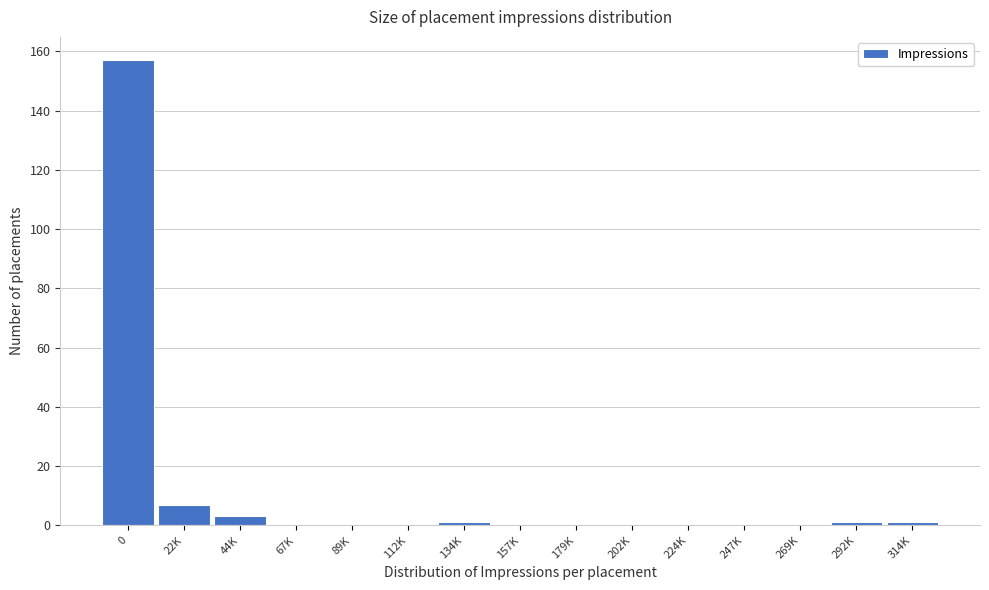

Reading left to right, what are all the values shown in this chart?

0=157	22K=7	44K=3	67K=0	89K=0	112K=0	134K=1	157K=0	179K=0	202K=0	224K=0	247K=0	269K=0	292K=1	314K=1